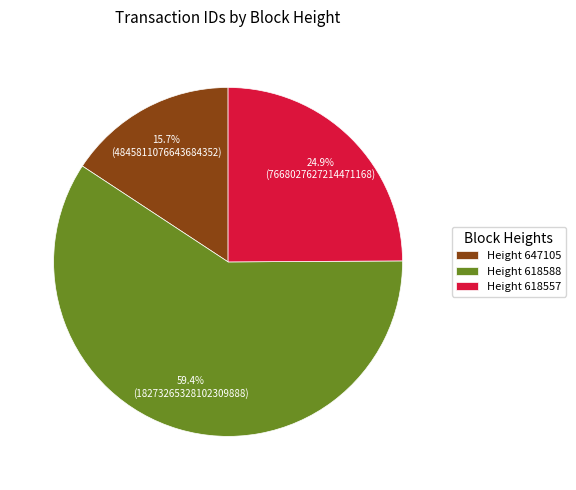

Approximately how many times larger is the value at Height 618588 compared to Height 618557?

2.4